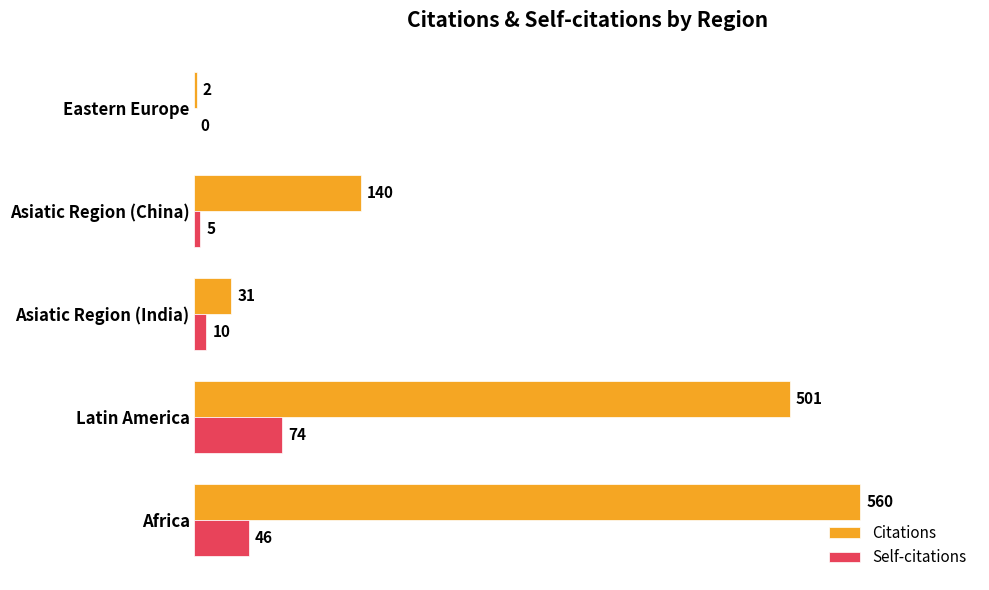

Between Africa and Asiatic Region (China), which series saw the biggest shift?

Citations